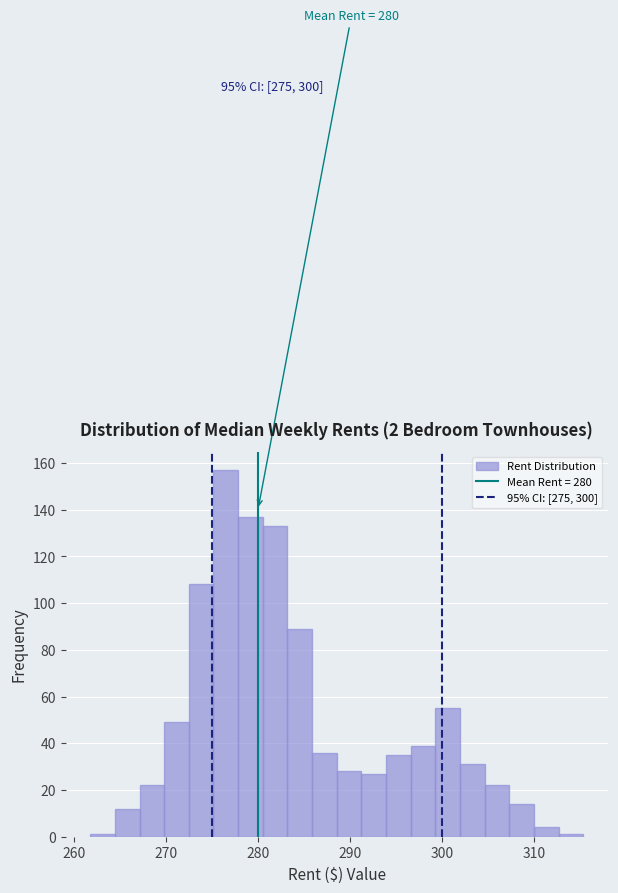

Read against the x-axis, roughly where is the centre of the tallest bar?

276